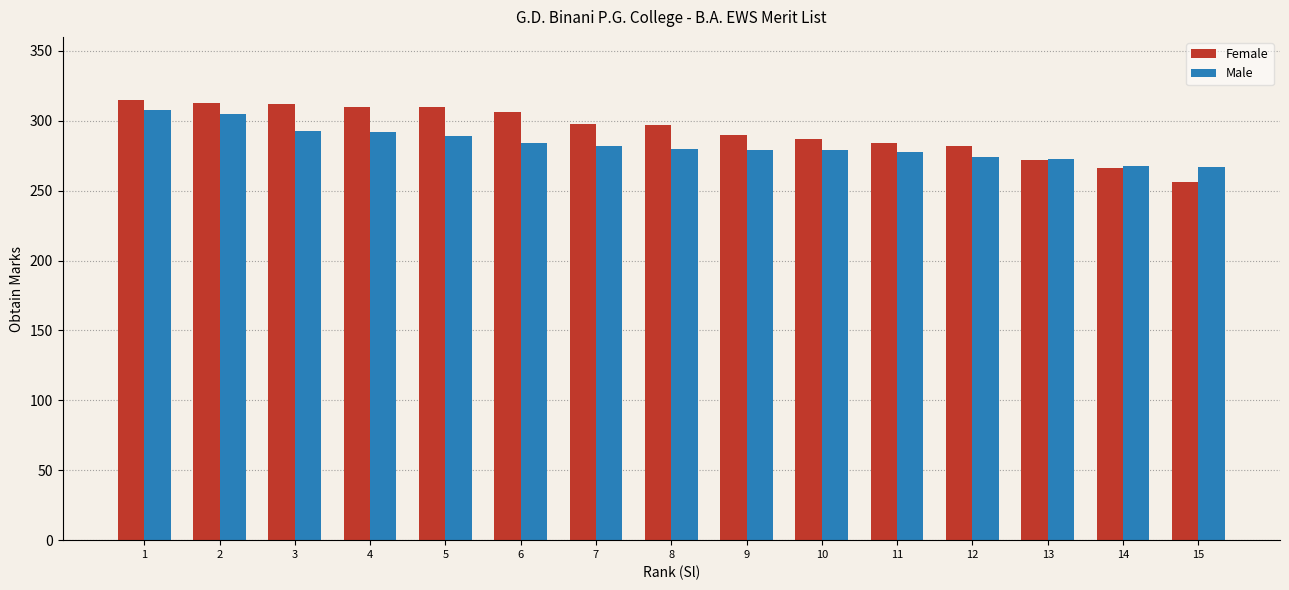

What is the approximate value of Male at 15, to the nearest 5?

265